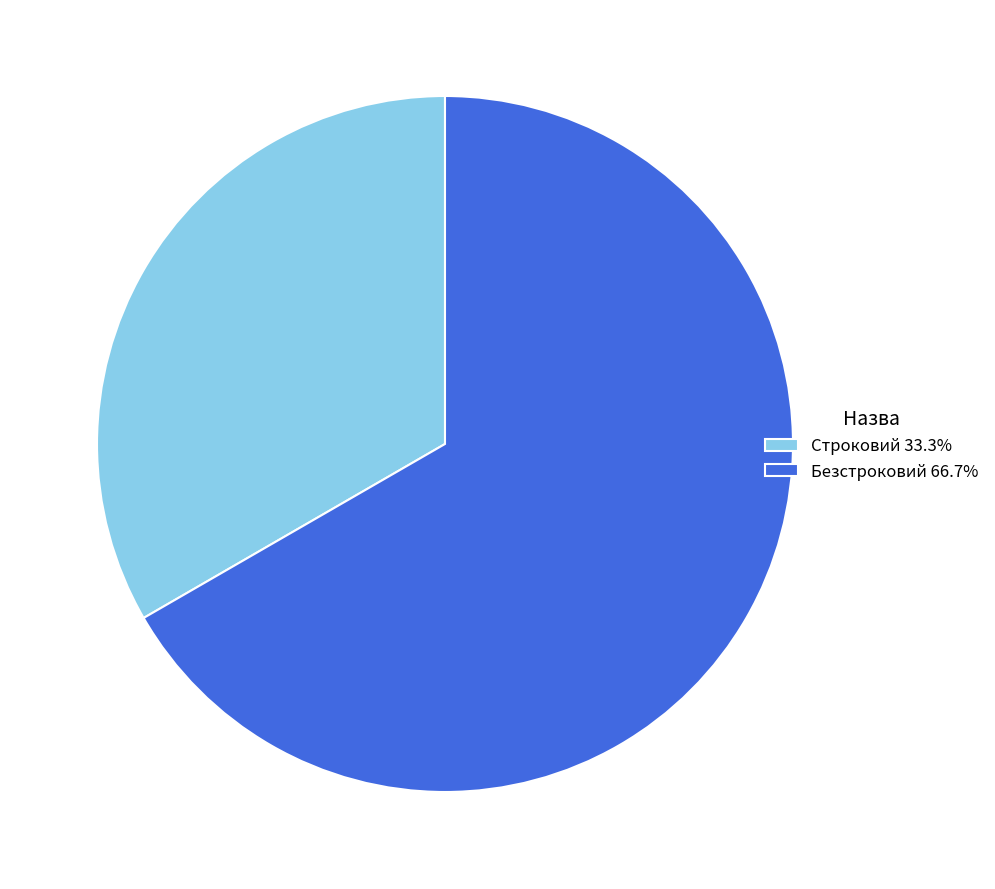

What is the ratio of the value at Строковий 33.3% to the value at Безстроковий 66.7%?

0.5